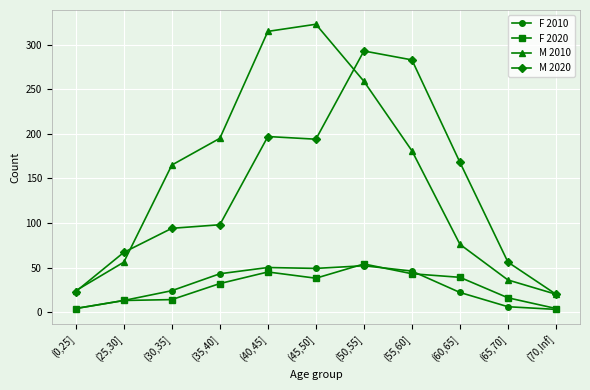

What is the label of the 11th point from the right?

(0,25]